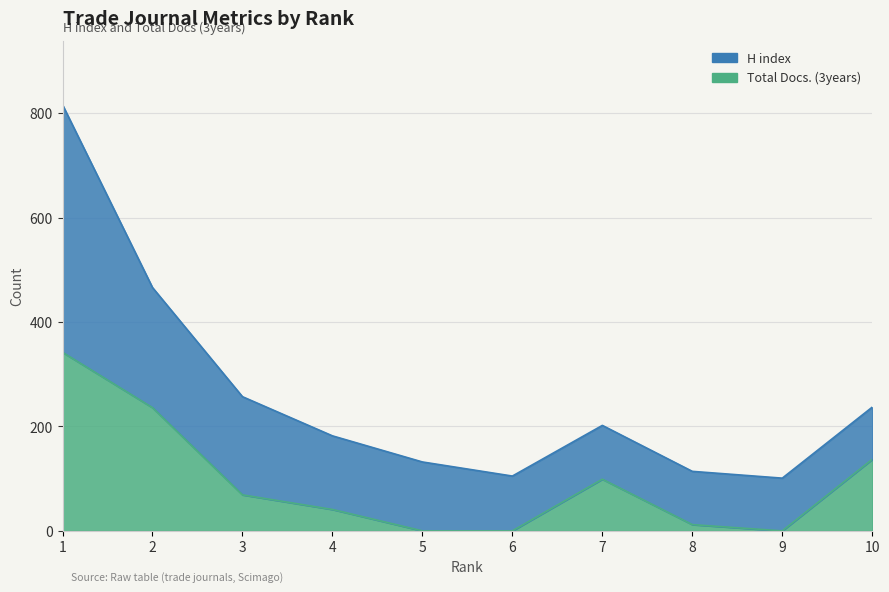

Where is the data nearest to the value 171?

10